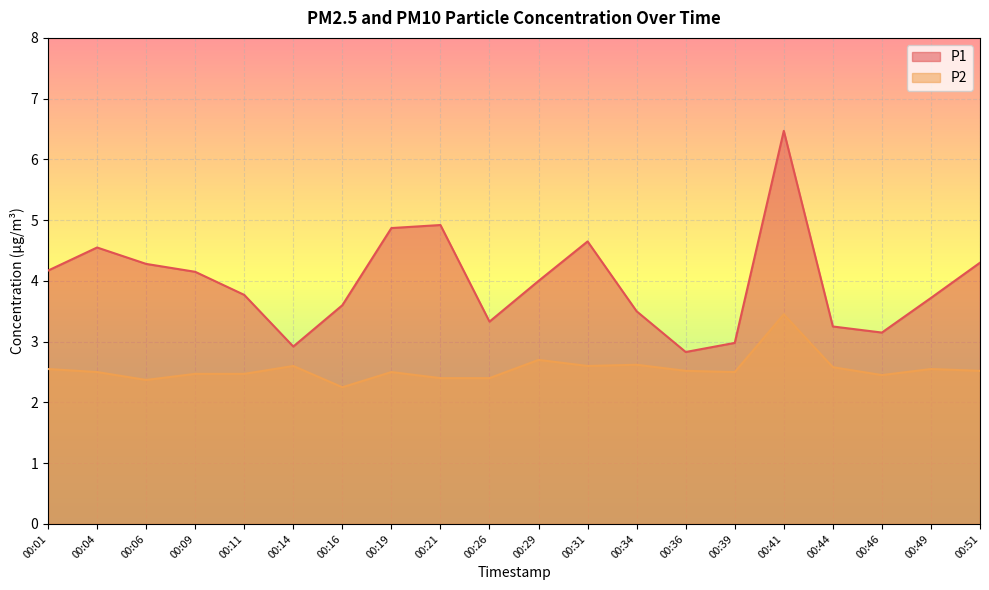

What is the sum of the P2 values at 00:16 and 00:11?

4.7